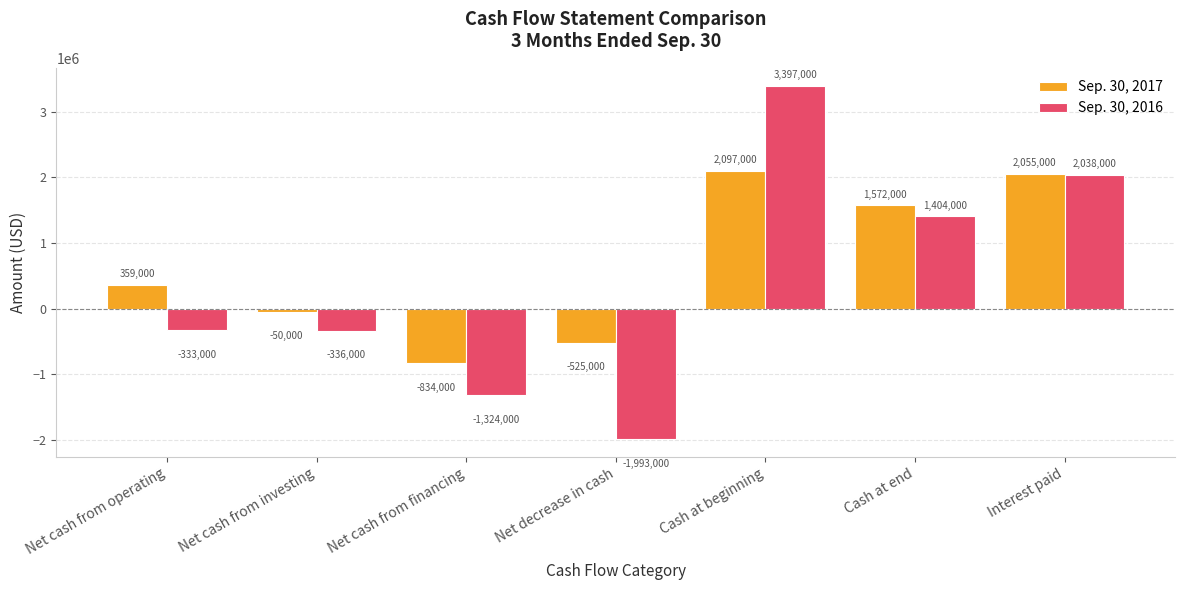

How many values in the Sep. 30, 2017 series are below 359000?

3